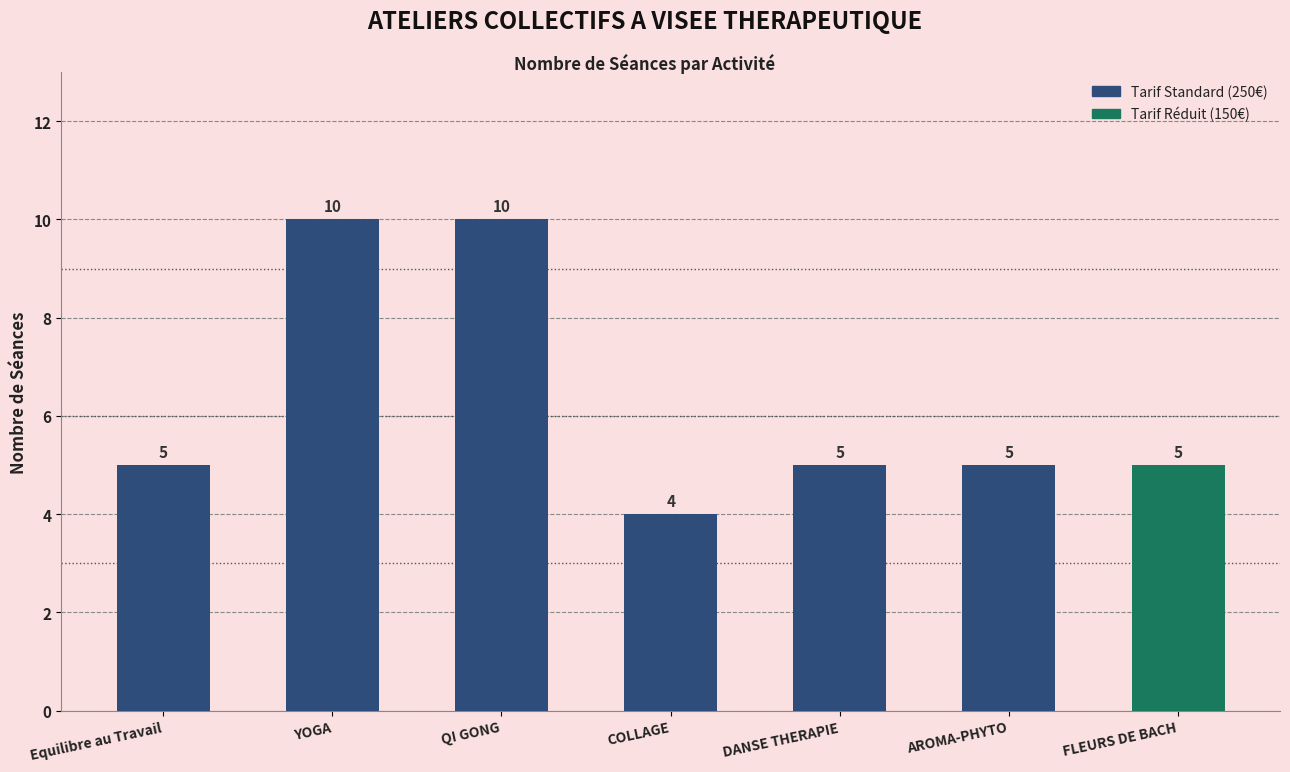

Reading left to right, list all the values displayed in this chart.

Equilibre au Travail=5	YOGA=10	QI GONG=10	COLLAGE=4	DANSE THERAPIE=5	AROMA-PHYTO=5	FLEURS DE BACH=5